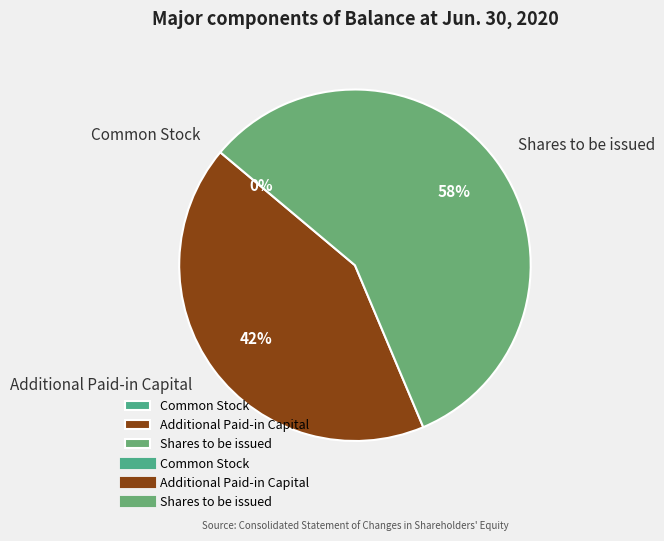

To the nearest percent, what percentage of the pie is Shares to be issued?

58%